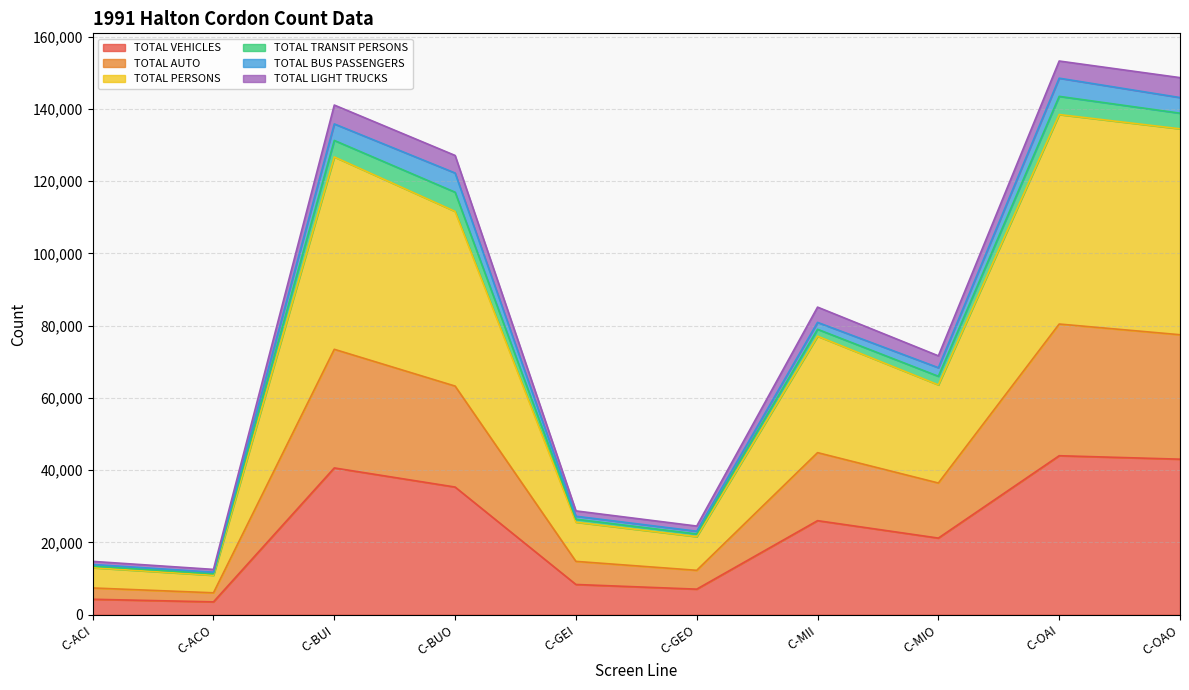

Does the chart have visible grid lines?

Yes